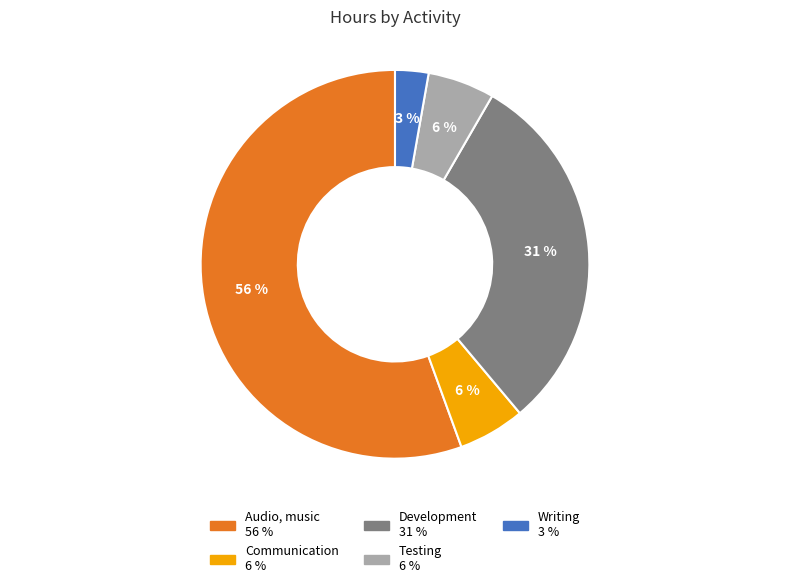

True or false: Communication accounts for 6% of the total.

True